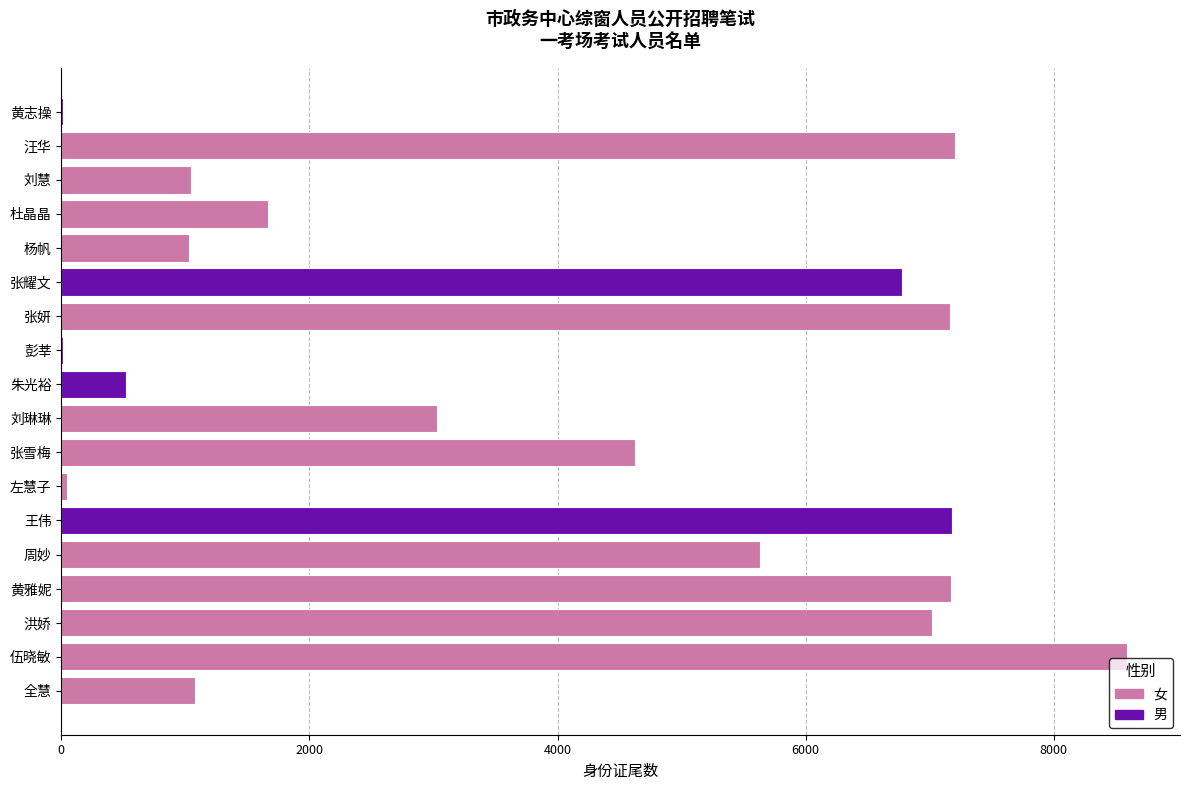

At which label is the value closest to 4301?

张雪梅